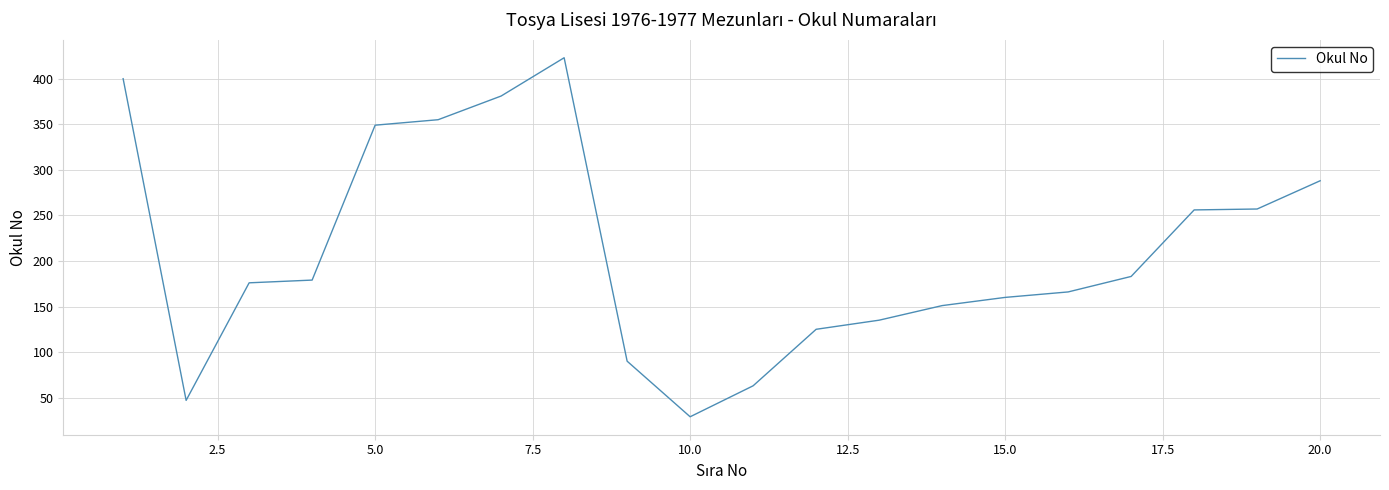

What is the greatest value displayed?

423